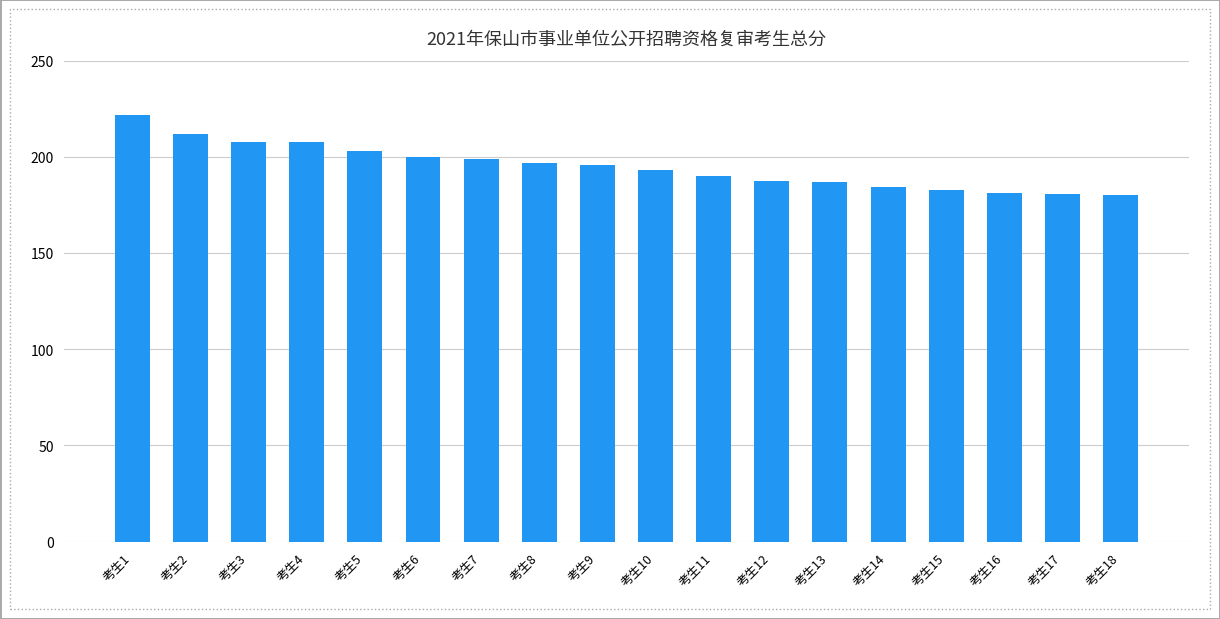

What is the minimum value shown in the chart?

180.0